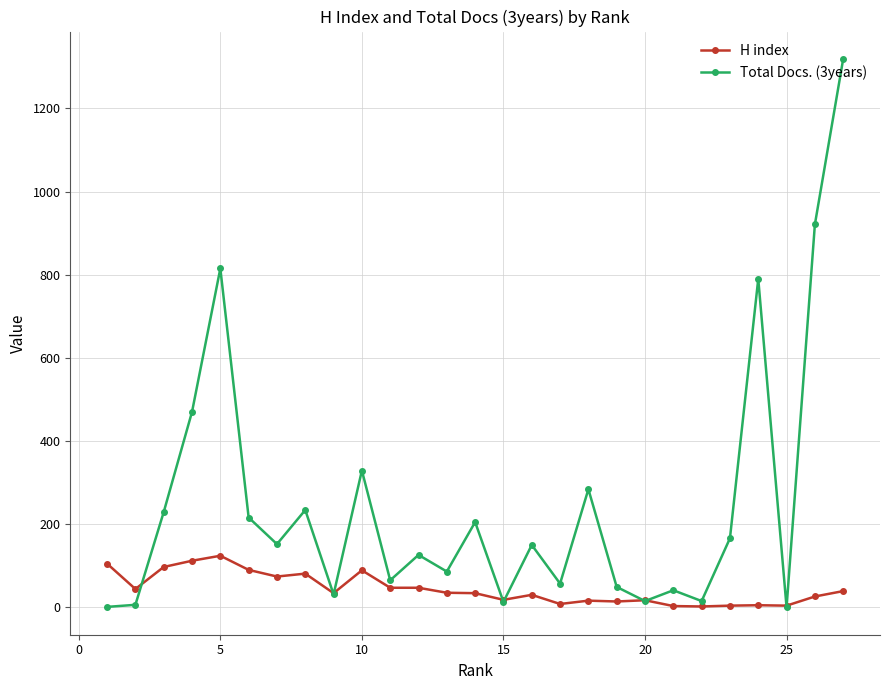

True or false: Total Docs. (3years) has more than 2 interior local peaks.

True